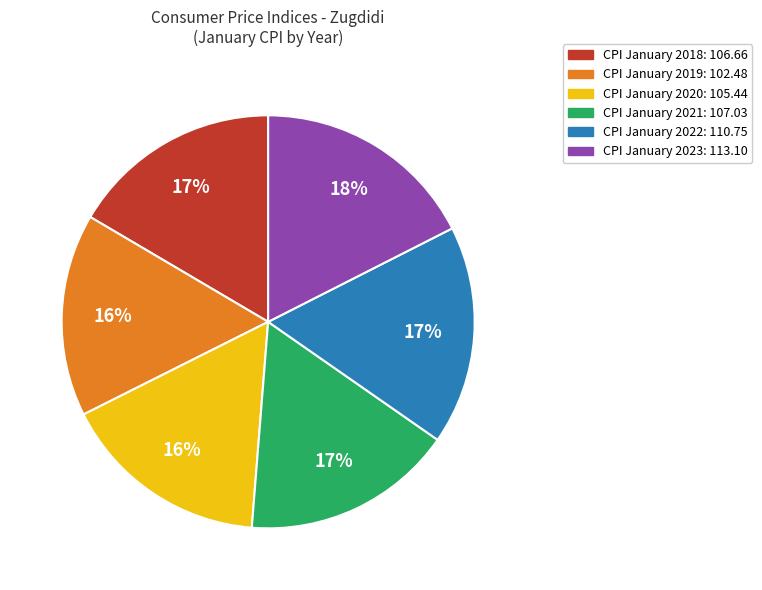

Is there a majority slice in this chart?

No